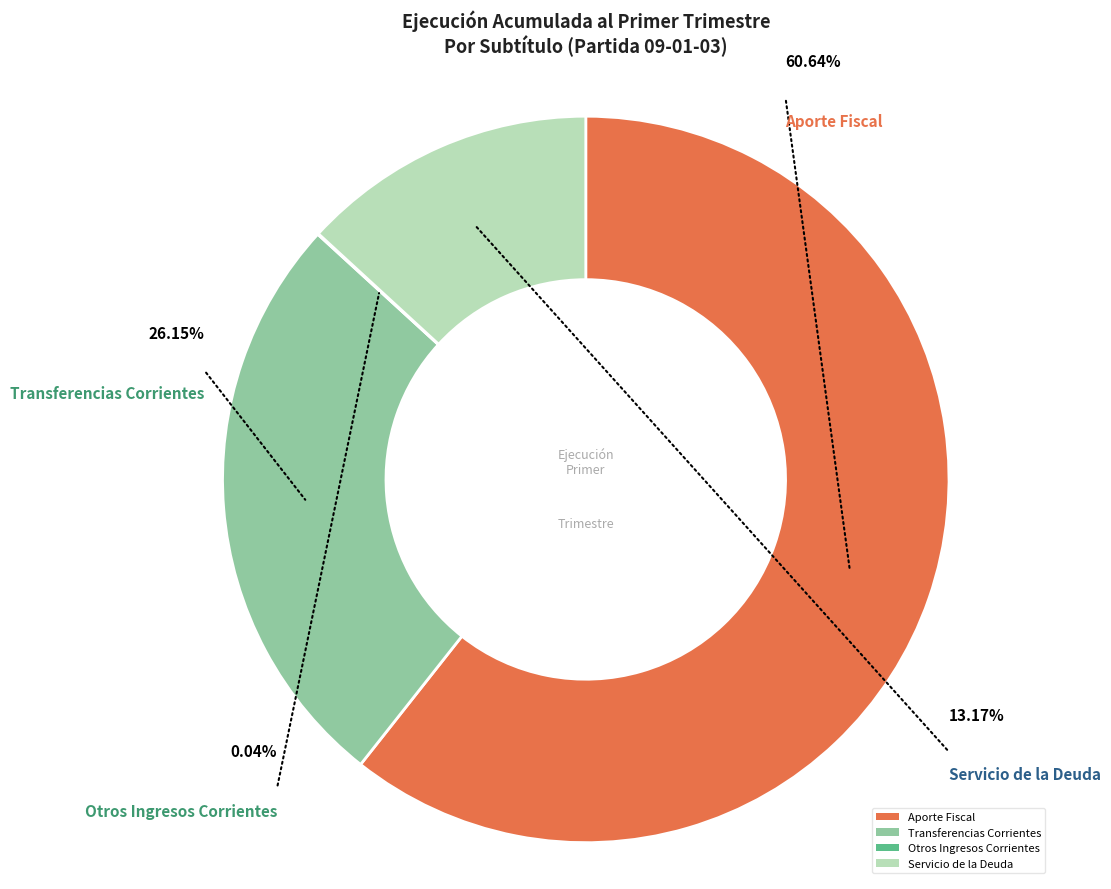

What is the change in value from Aporte Fiscal to Otros Ingresos Corrientes?

-6352658